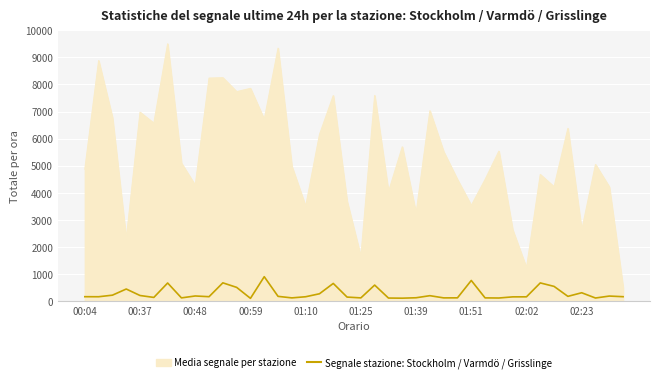

Which series has the largest range (max minus min)?

Media segnale per stazione